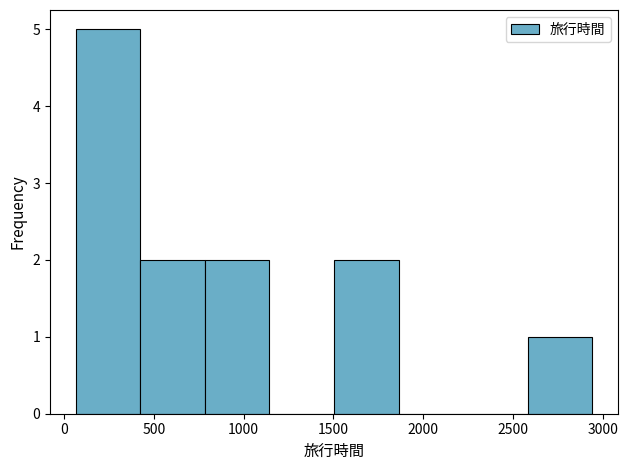

Reading left to right, list every bar in this chart as the range it spans on the x-axis followed by its height. Neither the bar edges nor the heights are printed on the chart, so give them approximately, as read against the axes.

50 to 400: 5
400 to 800: 2
800 to 1150: 2
1150 to 1500: 0
1500 to 1850: 2
1850 to 2200: 0
2200 to 2600: 0
2600 to 2950: 1